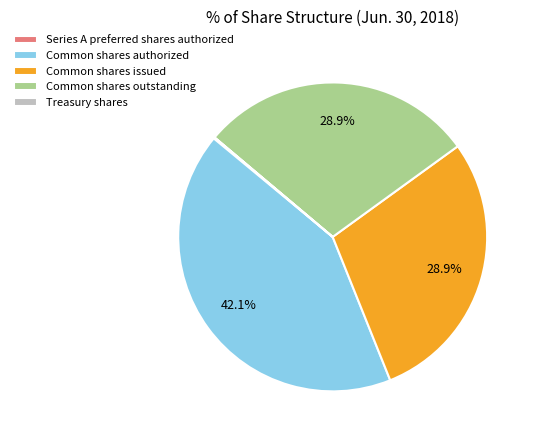

What portion of the pie excludes Common shares authorized?

57.9%